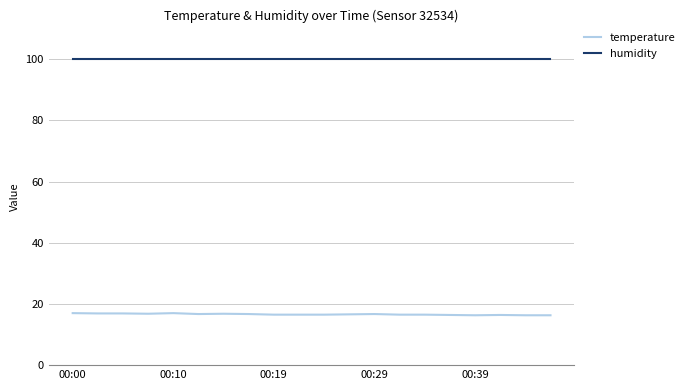

True or false: humidity and temperature intersect in this chart.

False